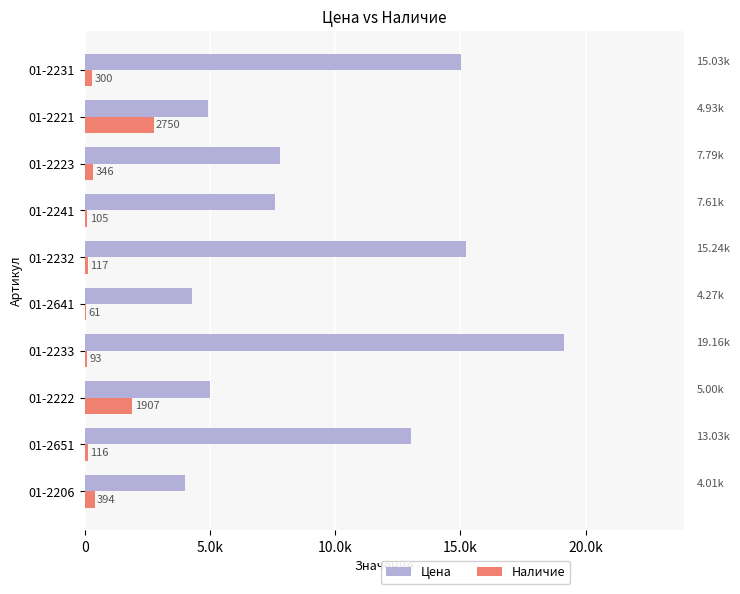

What are all the series names shown in the legend?

Цена, Наличие